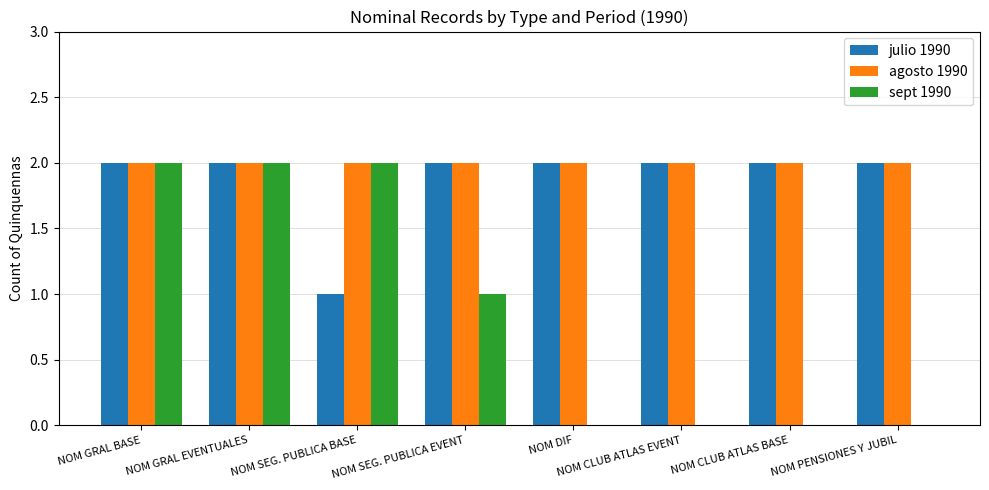

What is the sum of the agosto 1990 values at NOM DIF and NOM SEG. PUBLICA EVENT?

4